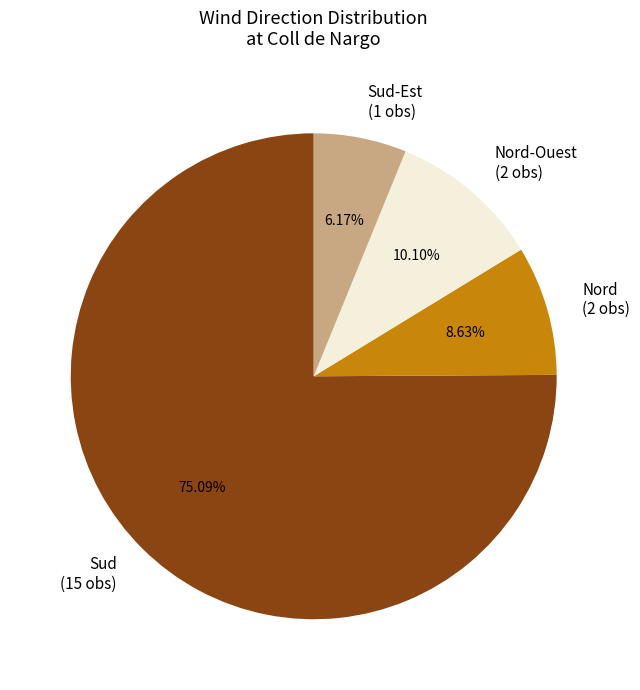

Do Nord-Ouest (2 obs) and Sud-Est (1 obs) together represent more than half of the pie?

No